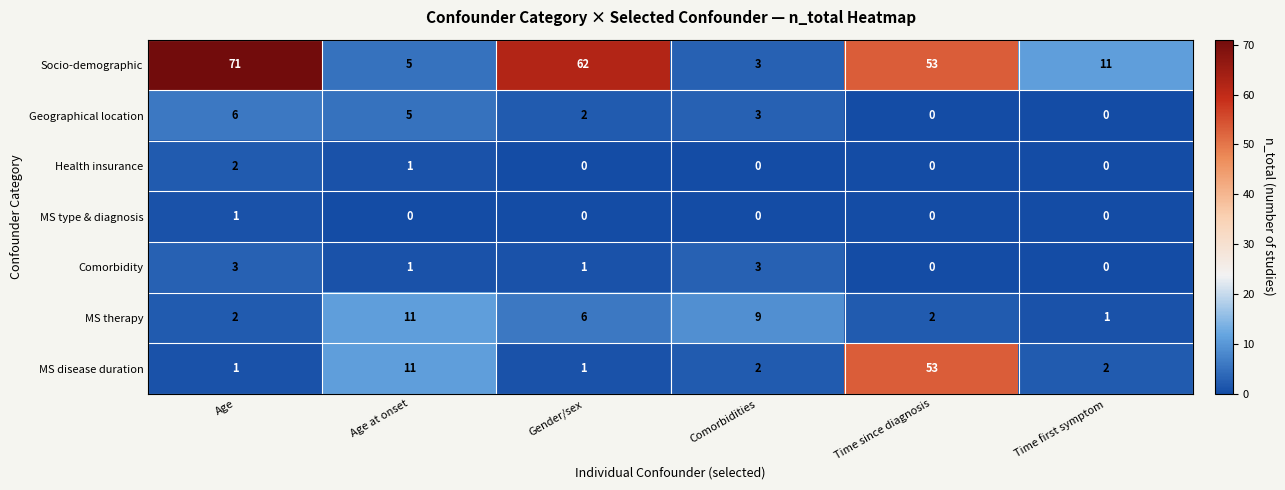

What is the total value across all series at Time since diagnosis?

108